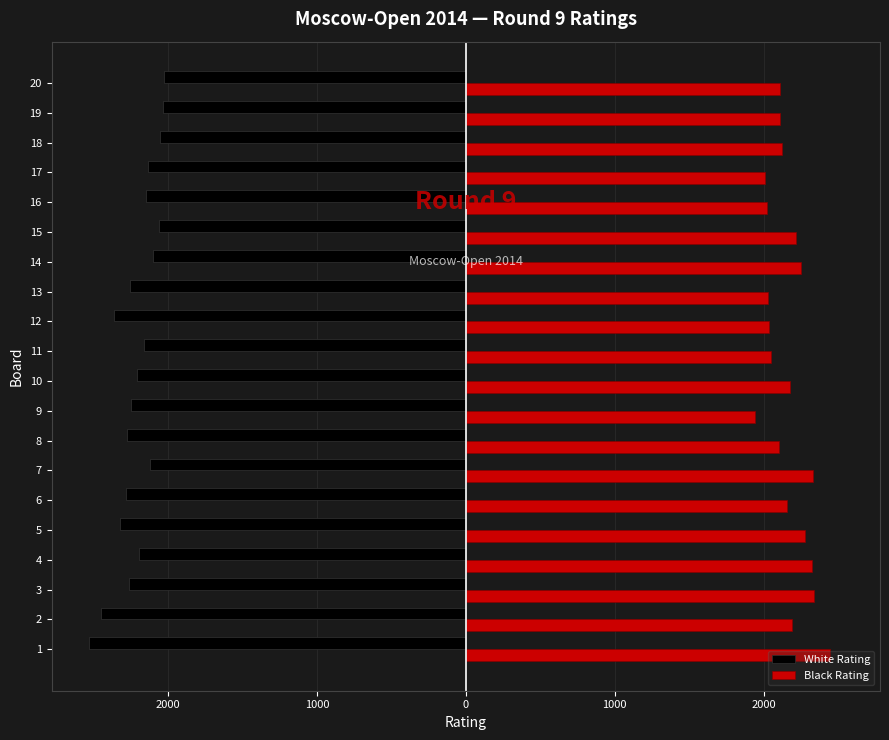

What are all the series names shown in the legend?

White Rating, Black Rating